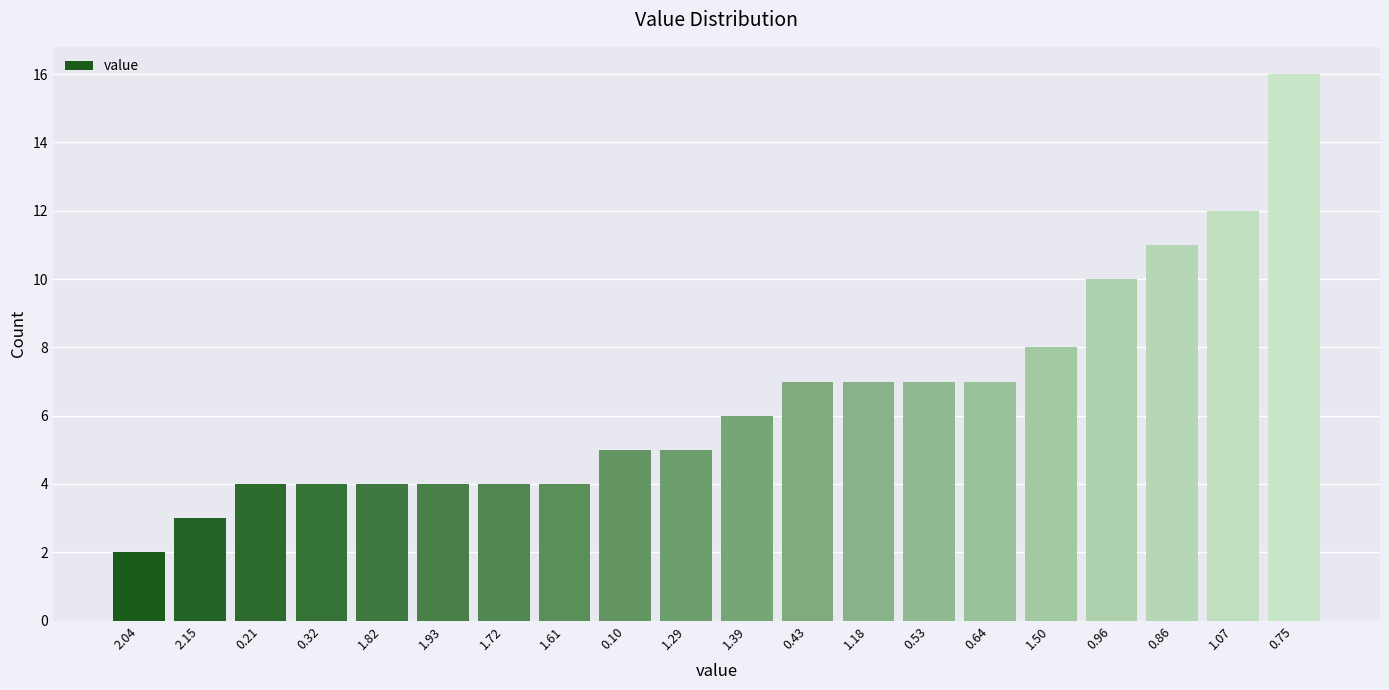

Reading left to right, extract all data points from this chart.

2	3	4	4	4	4	4	4	5	5	6	7	7	7	7	8	10	11	12	16